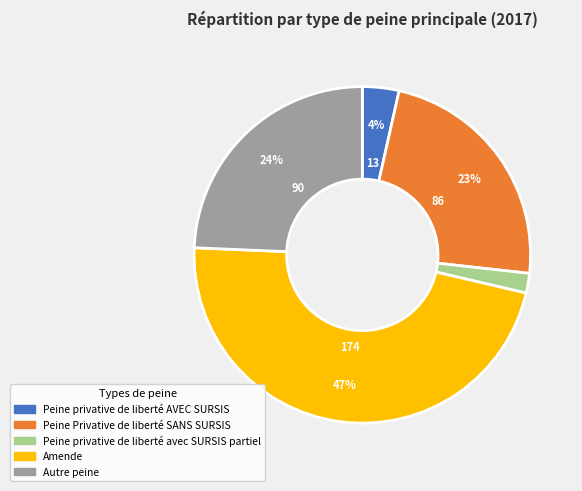

Between Amende and Autre peine, which is larger?

Amende